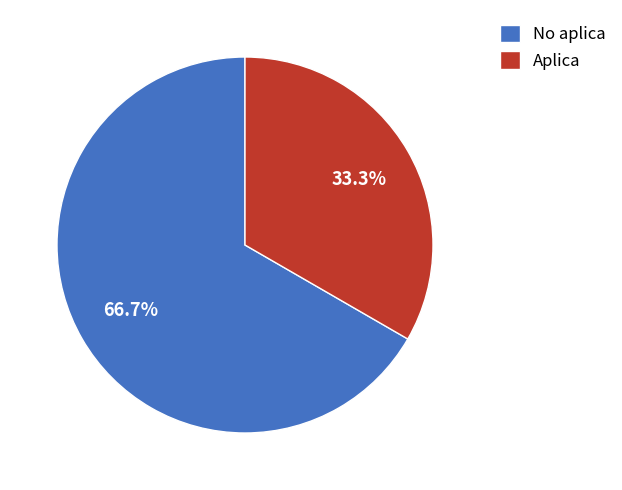

Which category has the smallest portion of the pie?

Aplica